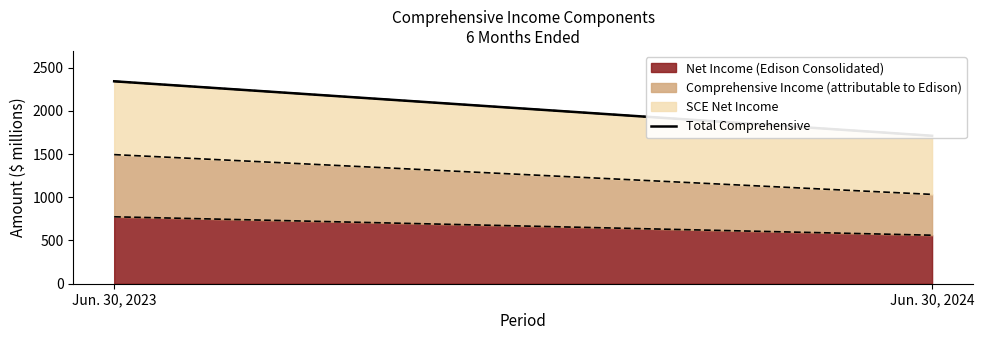

What is the value of the 1st point from the left?

2341